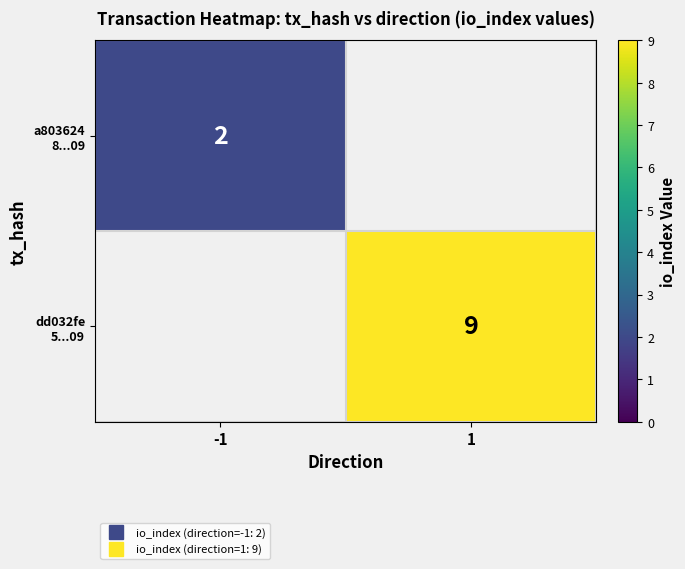

Which series has the largest range (max minus min)?

a803624 8...09